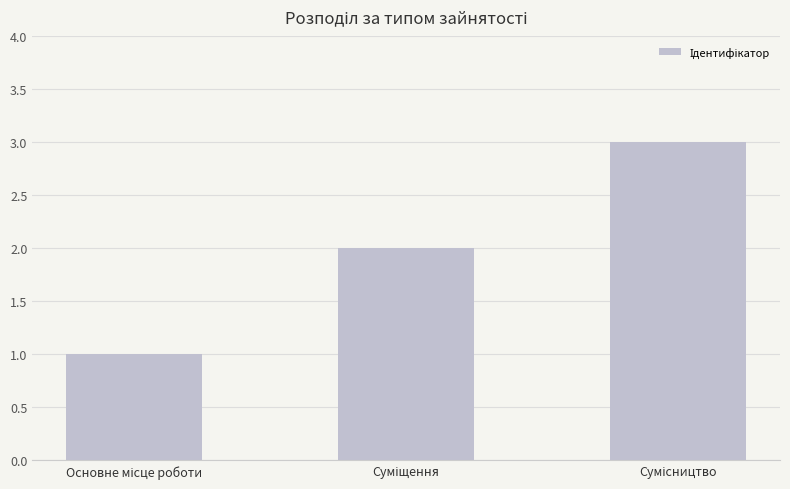

What is the smallest value displayed?

1